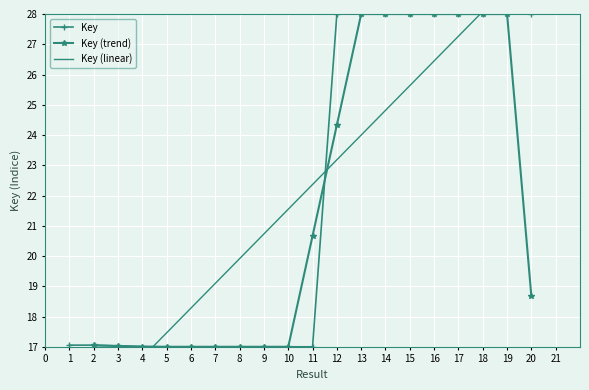

What is the value of the Key point at the 16th from the left?

28.0